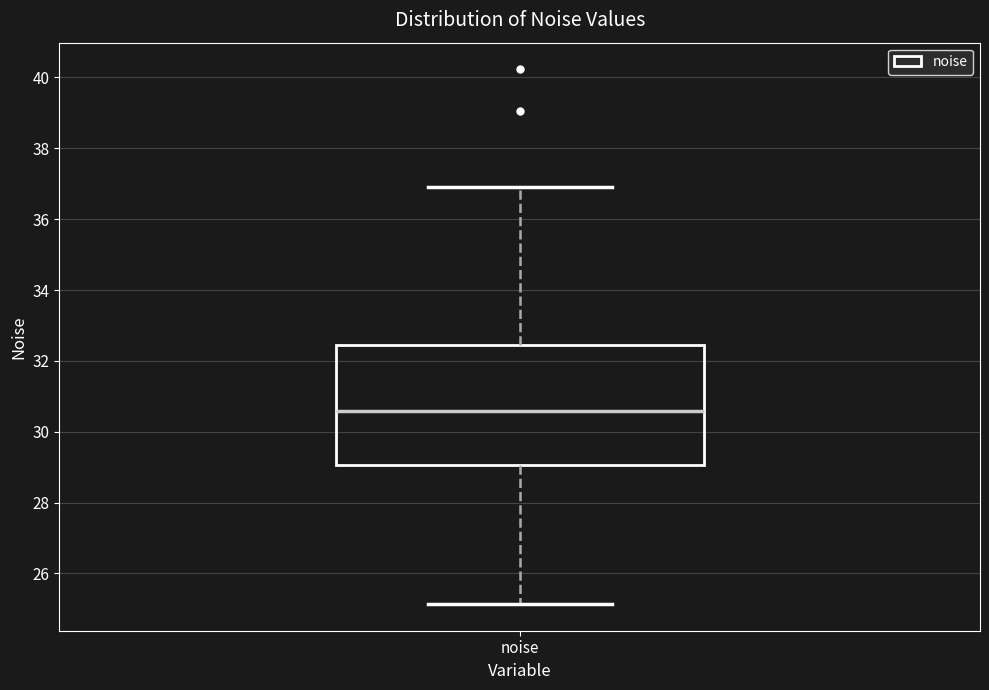

Read this box plot against the y-axis: the position of the median line, the range covered by the box, and the ends of both whiskers. The values are not printed on the chart, so give them approximately, as read against the axis.

median 30.6, box 29.0 to 32.4, whiskers 25.2 to 37.0